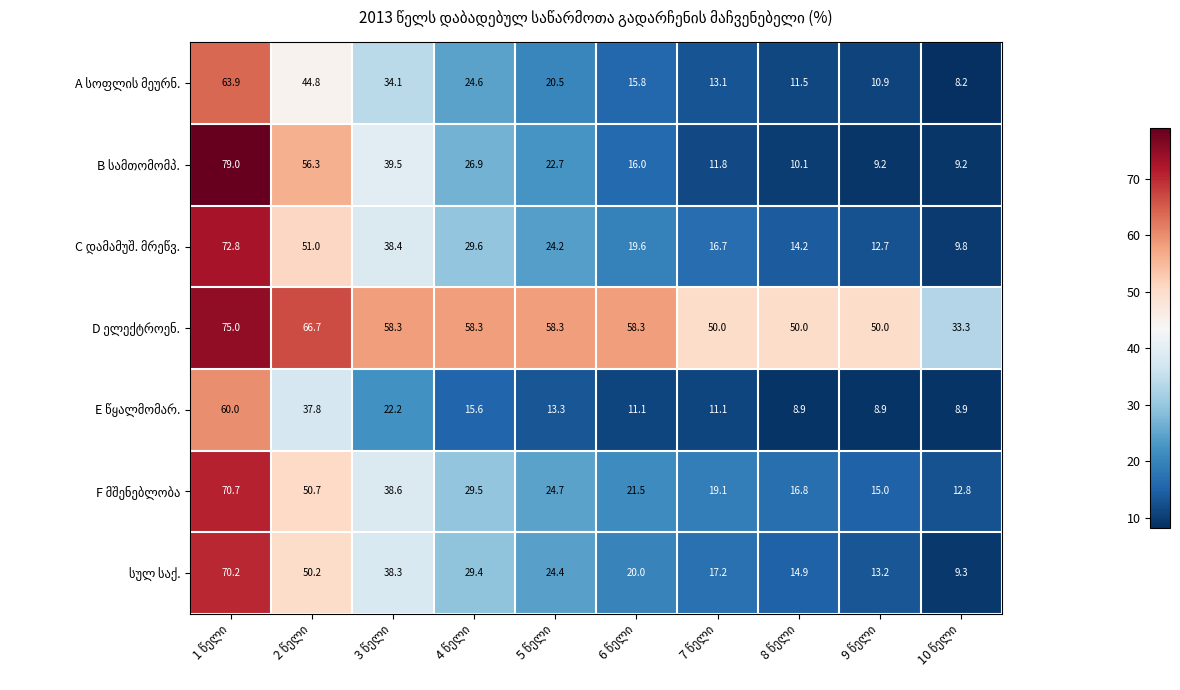

What is the greatest value displayed?

79.0